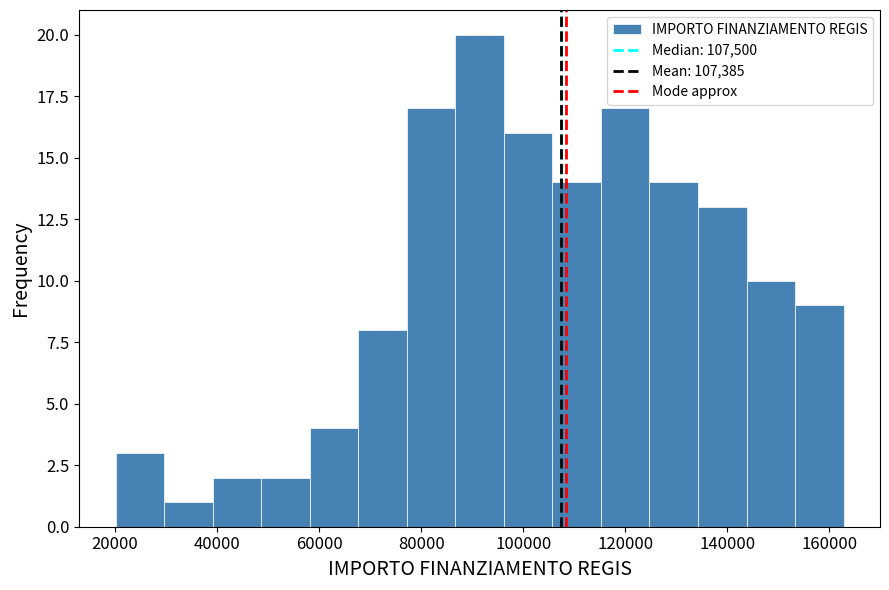

Reading left to right, list every bar in this chart as the range it spans on the x-axis followed by its height. Neither the bar edges nor the heights are printed on the chart, so give them approximately, as read against the axes.

20000 to 30000: 3
30000 to 40000: 1
40000 to 48000: 2
48000 to 58000: 2
58000 to 68000: 4
68000 to 78000: 8
78000 to 86000: 17
86000 to 96000: 20
96000 to 106000: 16
106000 to 116000: 14
116000 to 124000: 17
124000 to 134000: 14
134000 to 144000: 13
144000 to 154000: 10
154000 to 162000: 9